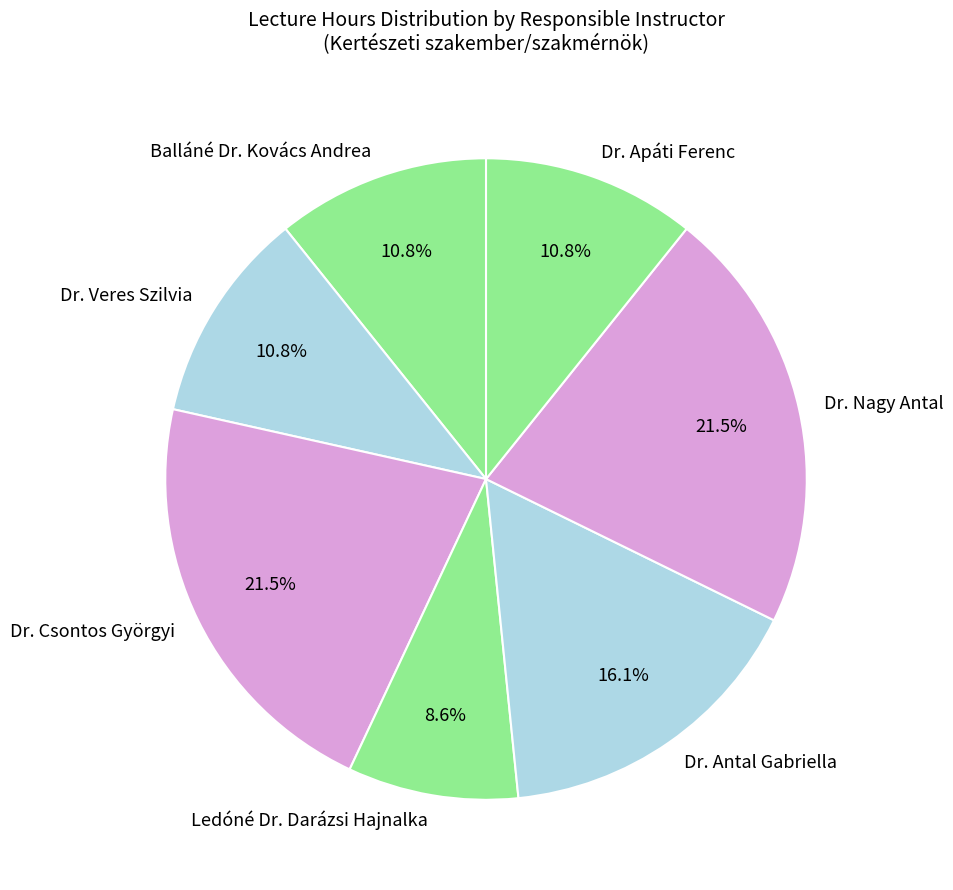

What is the ratio of the value at Dr. Apáti Ferenc to the value at Dr. Csontos Györgyi?

0.5